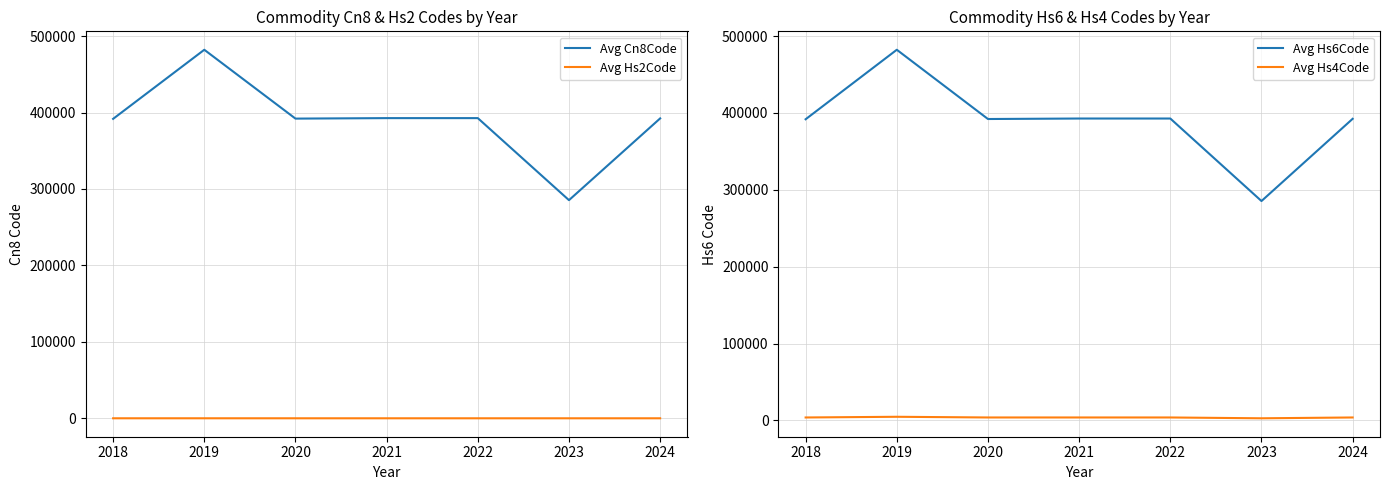

What is the value of the Avg Hs2Code point at the 4th from the left?

39